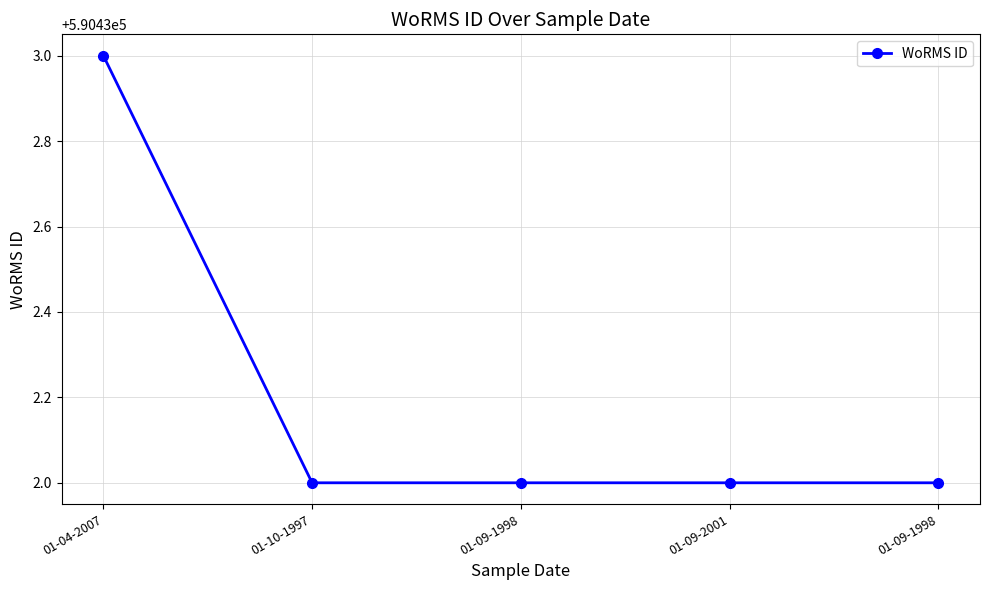

How many distinct data groups are displayed?

1